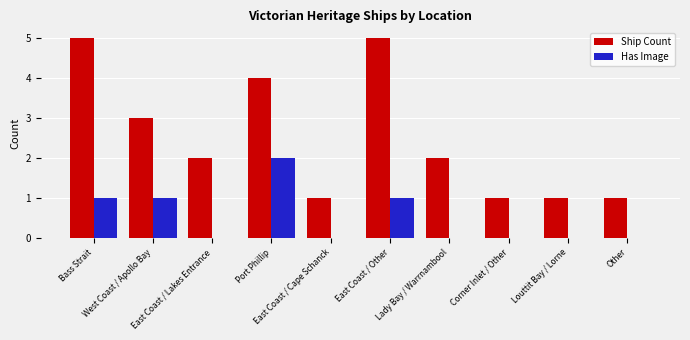

Which series has the largest total across all categories?

Ship Count